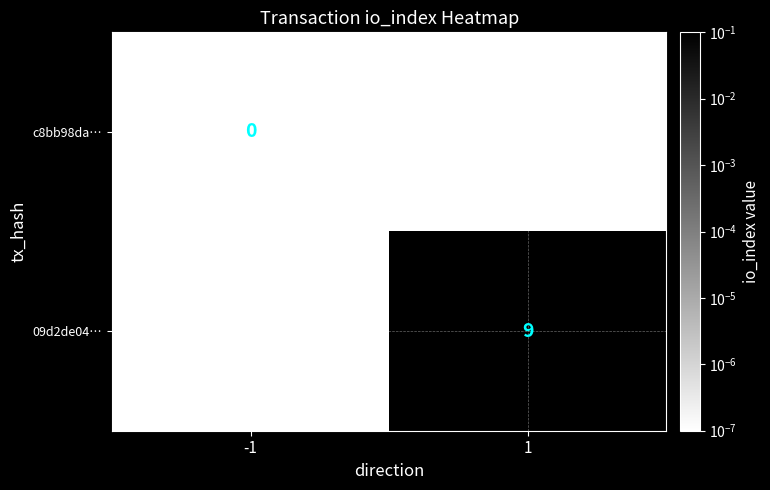

Is it true that 09d2de04… equals 4.0 at 1?

False